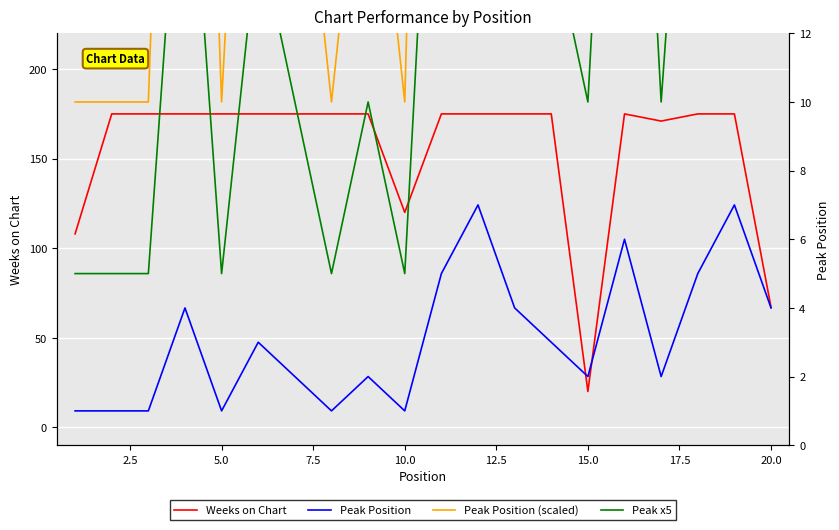

What is the greatest value displayed?

175